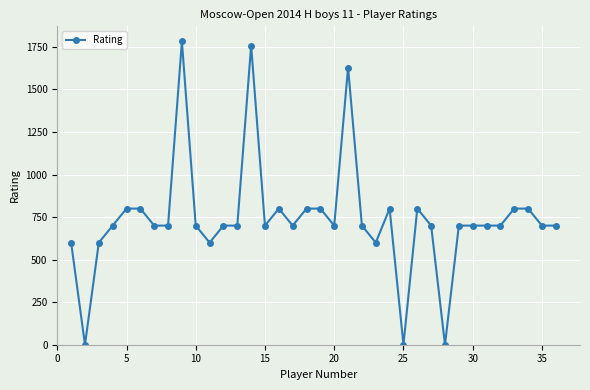

What is the sum of all values?

26669